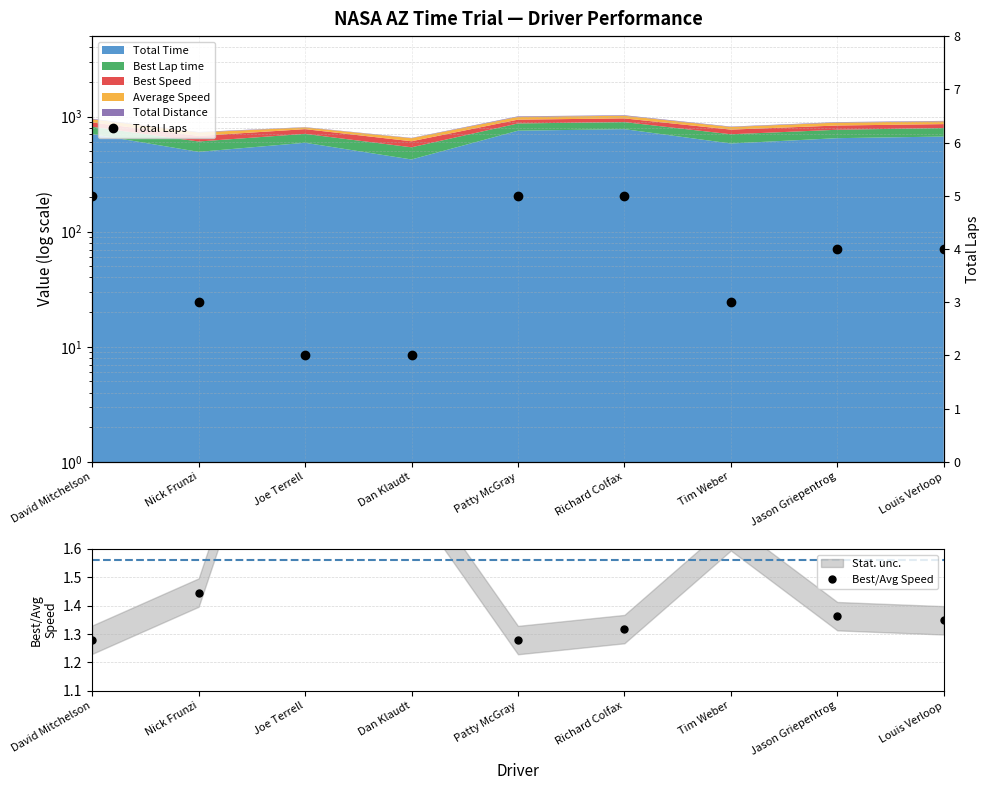

Reading right to left, what are all the values shown in this chart?

Best/Avg Speed: 1.3	1.4	1.6	1.3	1.3	1.8	2.6	1.4	1.3
Total Laps: 4.0	4.0	3.0	5.0	5.0	2.0	2.0	3.0	5.0